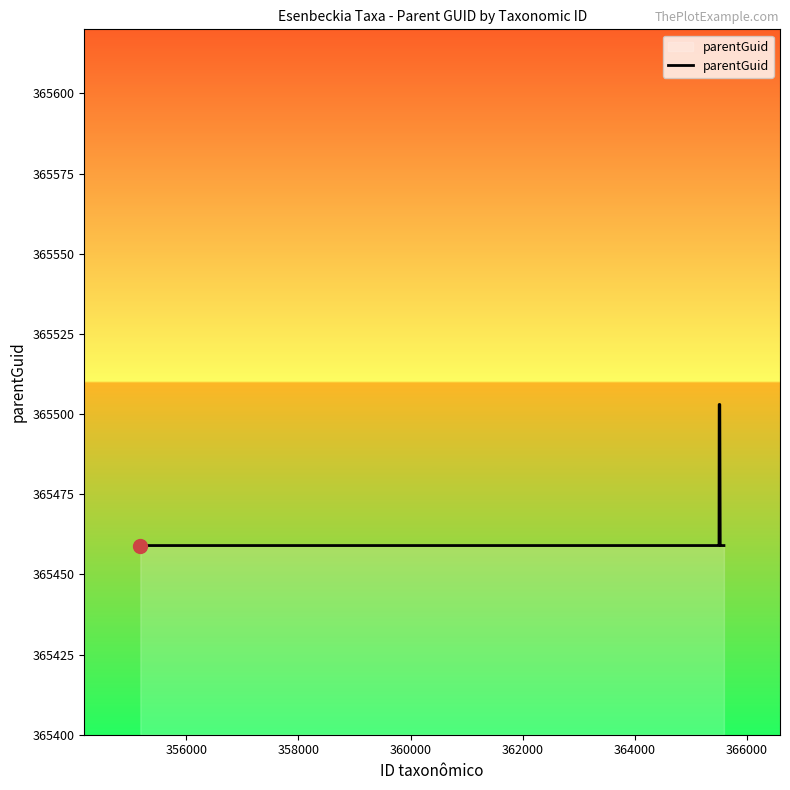

What is the greatest value displayed?

365503